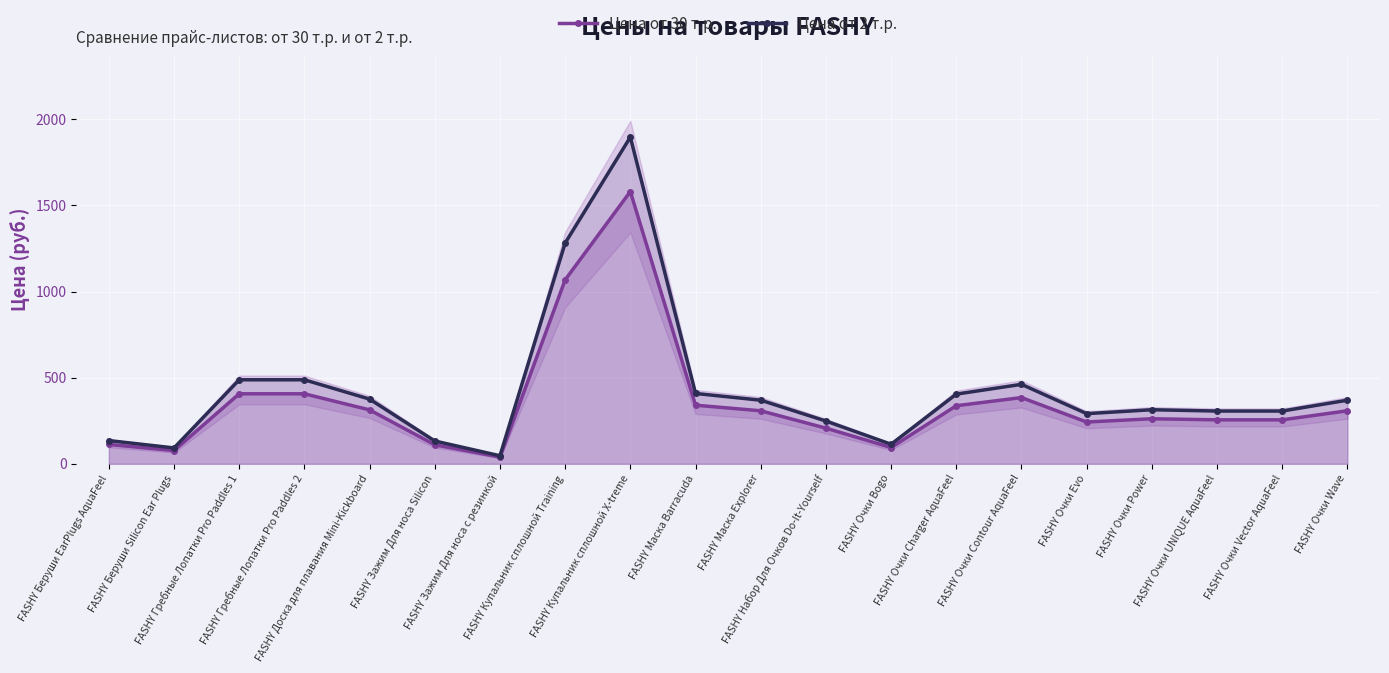

What is the minimum value for Цена от 2 т.р.?

46.6